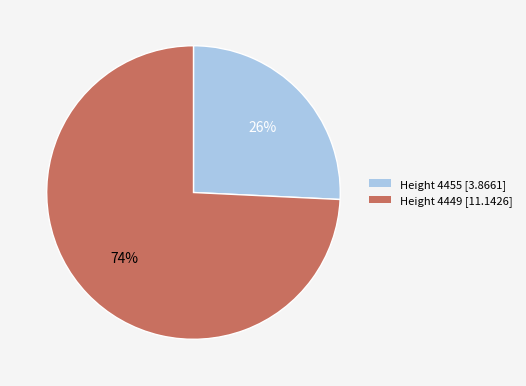

Is it true that Height 4455 [3.8661] is 16% of the pie?

False